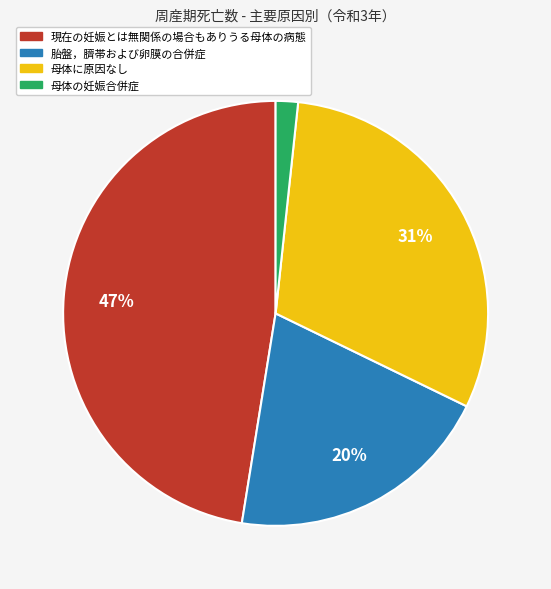

How many segments does this pie chart have?

4